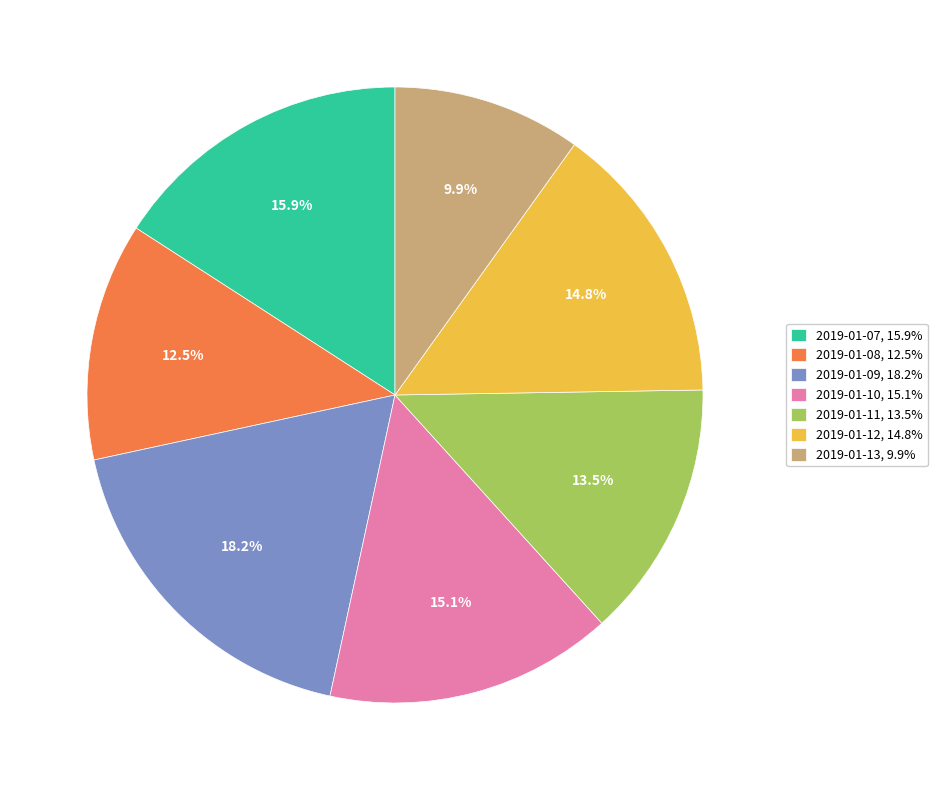

To the nearest percent, what is the difference between the 2019-01-13 and 2019-01-11 slice percentages?

4%